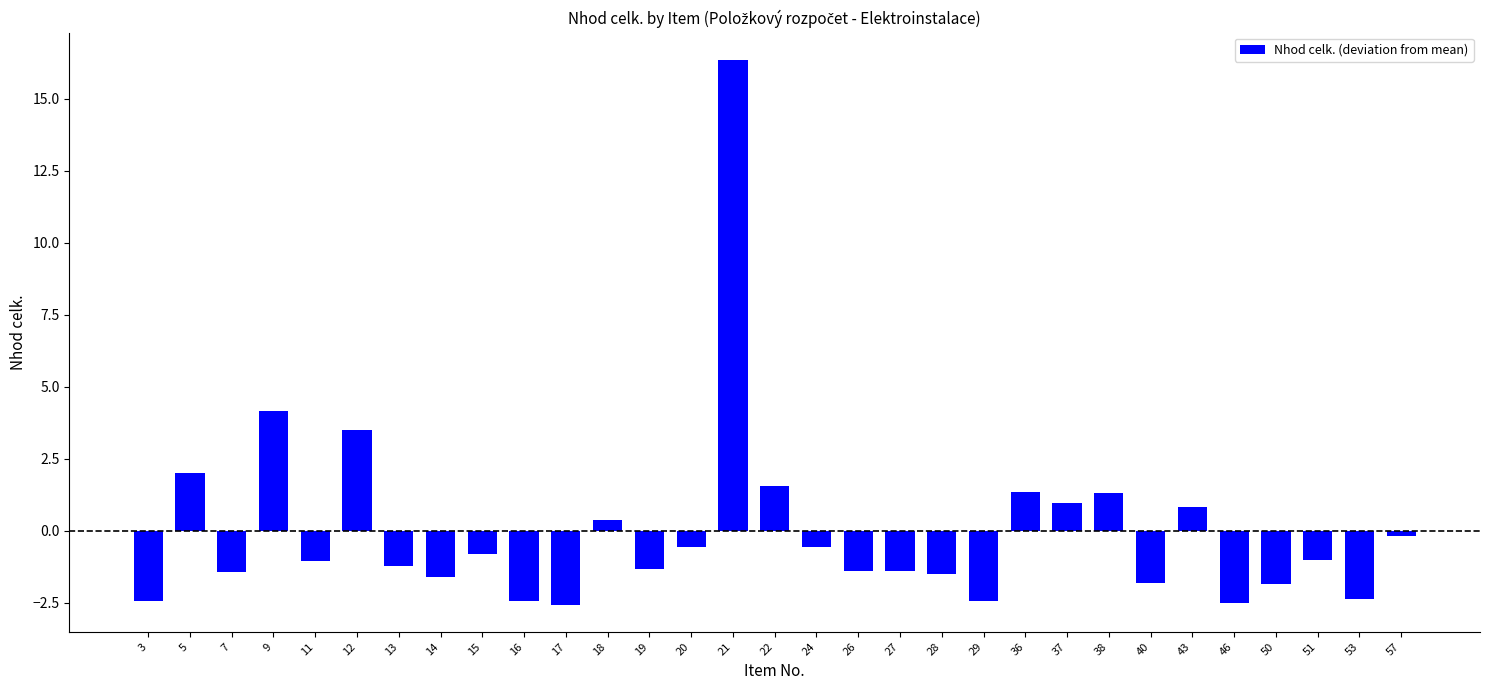

How many categories are shown in the chart?

31